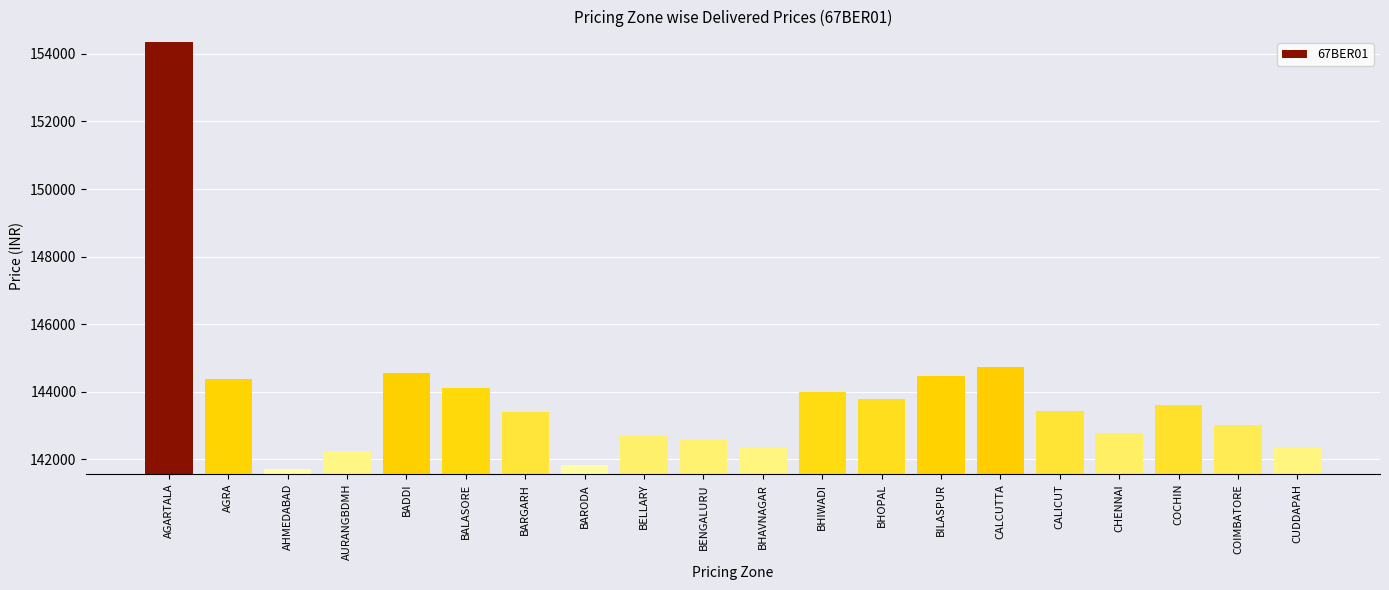

What is the sum of the values at BADDI and CHENNAI?

287347